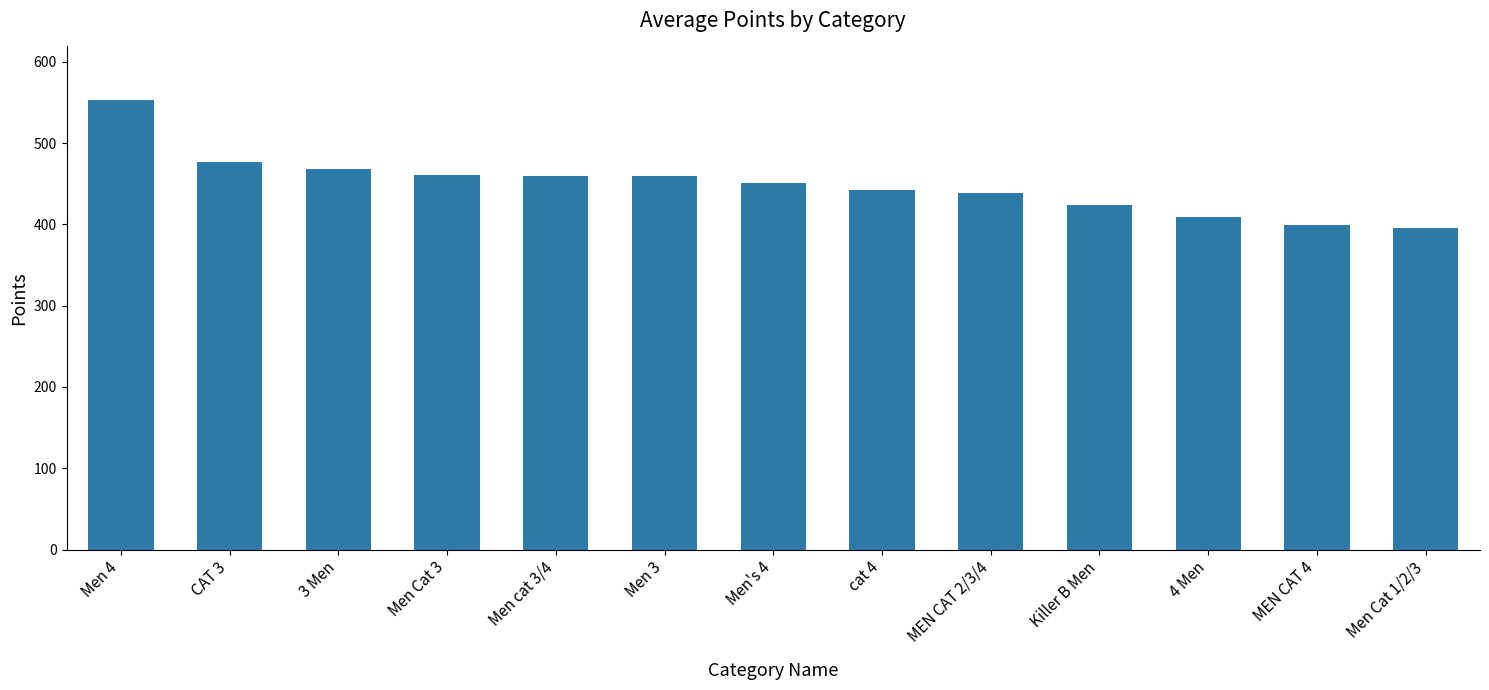

What is the sum of all values?

5836.6